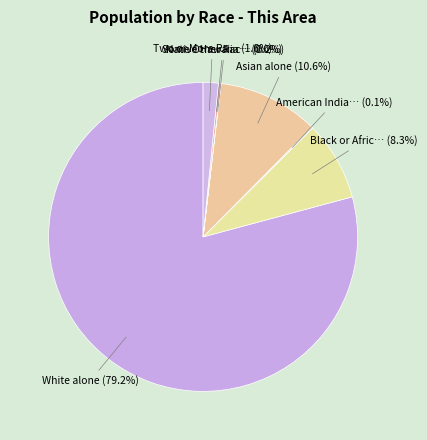

Does any single category account for the majority?

Yes